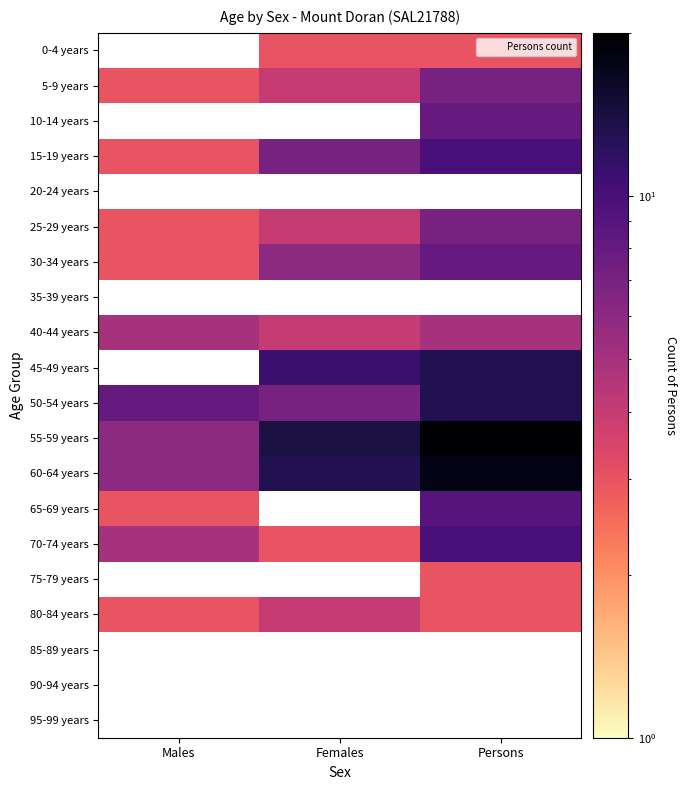

The value of 60-64 years at Males is 6.0. True or false?

True